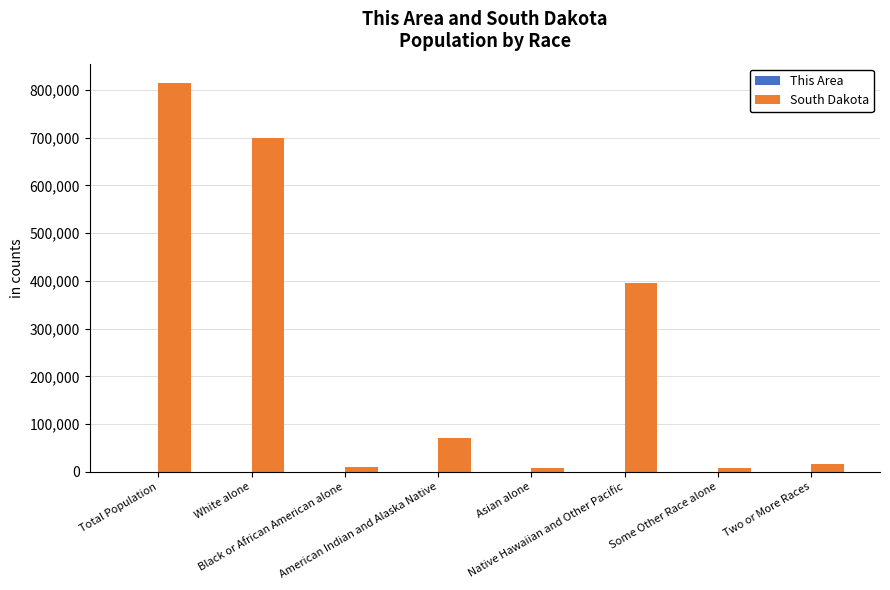

Which series has the largest total across all categories?

South Dakota